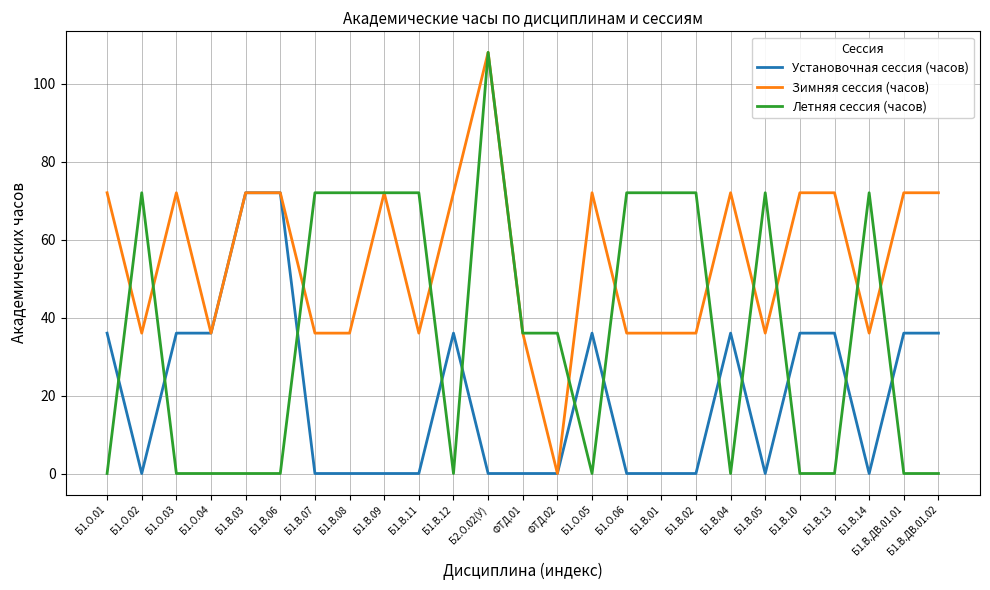

Reading left to right, list all the values displayed in this chart.

Установочная сессия (часов): Б1.О.01=36	Б1.О.02=0	Б1.О.03=36	Б1.О.04=36	Б1.В.03=72	Б1.В.06=72	Б1.В.07=0	Б1.В.08=0	Б1.В.09=0	Б1.В.11=0	Б1.В.12=36	Б2.О.02(У)=0	ФТД.01=0	ФТД.02=0	Б1.О.05=36	Б1.О.06=0	Б1.В.01=0	Б1.В.02=0	Б1.В.04=36	Б1.В.05=0	Б1.В.10=36	Б1.В.13=36	Б1.В.14=0	Б1.В.ДВ.01.01=36	Б1.В.ДВ.01.02=36
Зимняя сессия (часов): Б1.О.01=72	Б1.О.02=36	Б1.О.03=72	Б1.О.04=36	Б1.В.03=72	Б1.В.06=72	Б1.В.07=36	Б1.В.08=36	Б1.В.09=72	Б1.В.11=36	Б1.В.12=72	Б2.О.02(У)=108	ФТД.01=36	ФТД.02=0	Б1.О.05=72	Б1.О.06=36	Б1.В.01=36	Б1.В.02=36	Б1.В.04=72	Б1.В.05=36	Б1.В.10=72	Б1.В.13=72	Б1.В.14=36	Б1.В.ДВ.01.01=72	Б1.В.ДВ.01.02=72
Летняя сессия (часов): Б1.О.01=0	Б1.О.02=72	Б1.О.03=0	Б1.О.04=0	Б1.В.03=0	Б1.В.06=0	Б1.В.07=72	Б1.В.08=72	Б1.В.09=72	Б1.В.11=72	Б1.В.12=0	Б2.О.02(У)=108	ФТД.01=36	ФТД.02=36	Б1.О.05=0	Б1.О.06=72	Б1.В.01=72	Б1.В.02=72	Б1.В.04=0	Б1.В.05=72	Б1.В.10=0	Б1.В.13=0	Б1.В.14=72	Б1.В.ДВ.01.01=0	Б1.В.ДВ.01.02=0